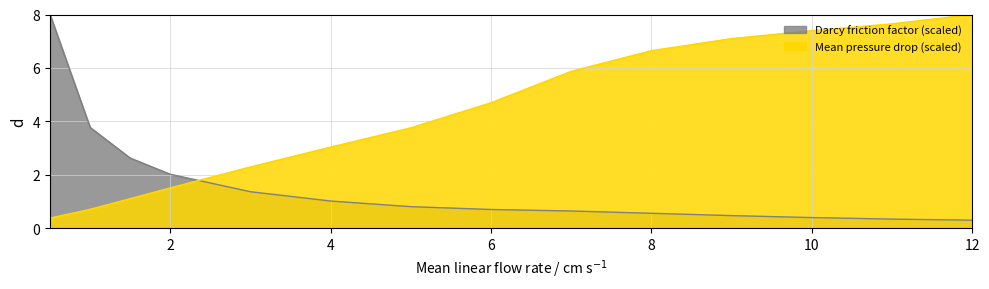

Between 12 and 7, which is larger?

12